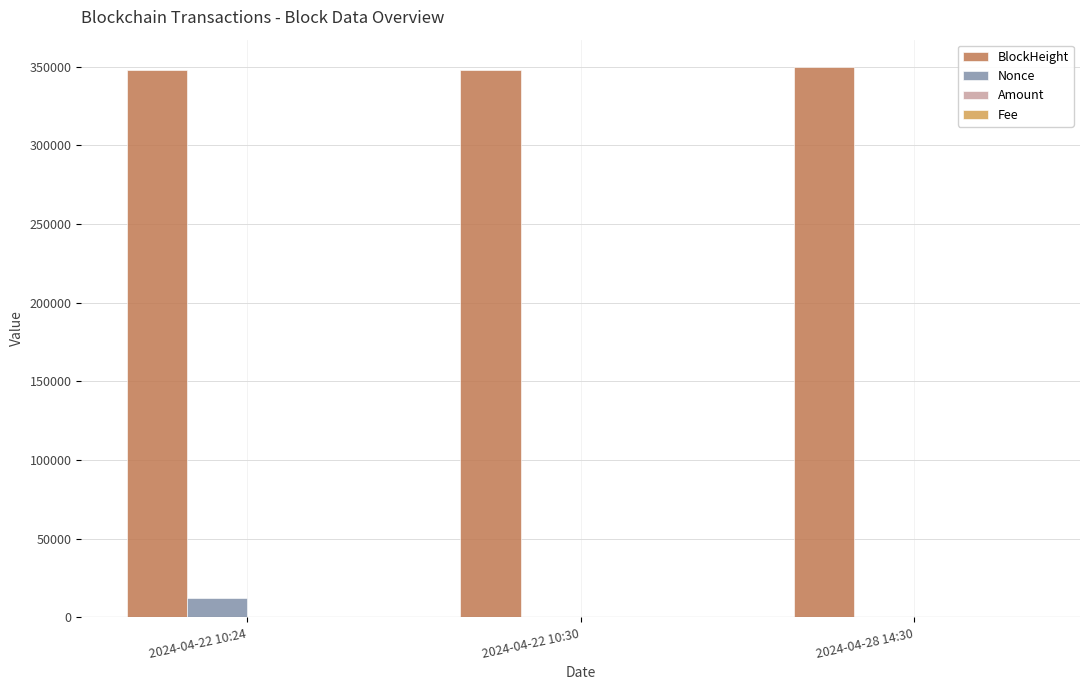

The value of Nonce at 2024-04-22 10:30 is 0.0. True or false?

True